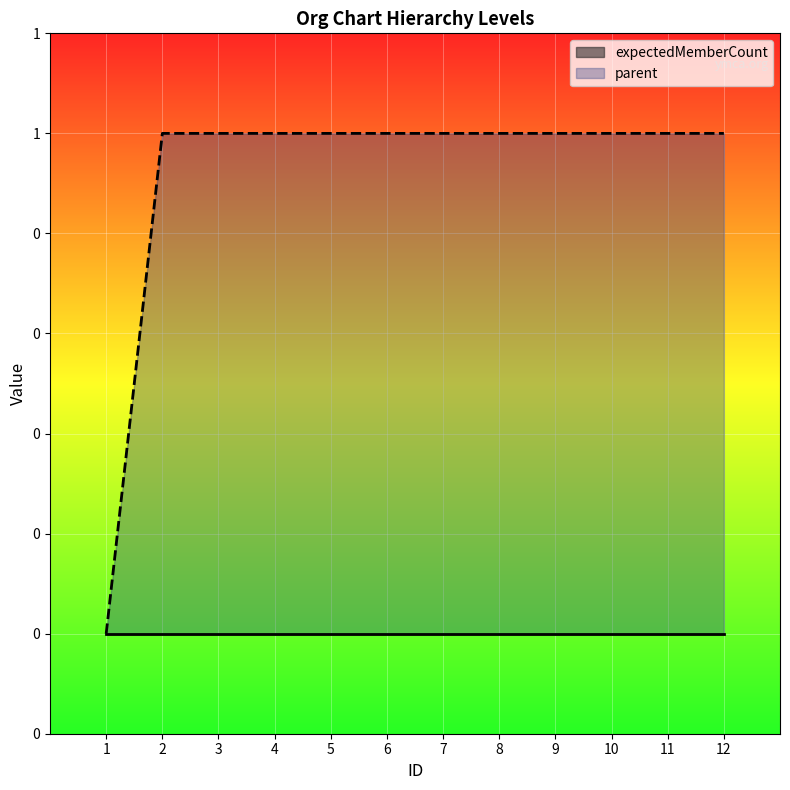

The value at 10 is 2. True or false?

False